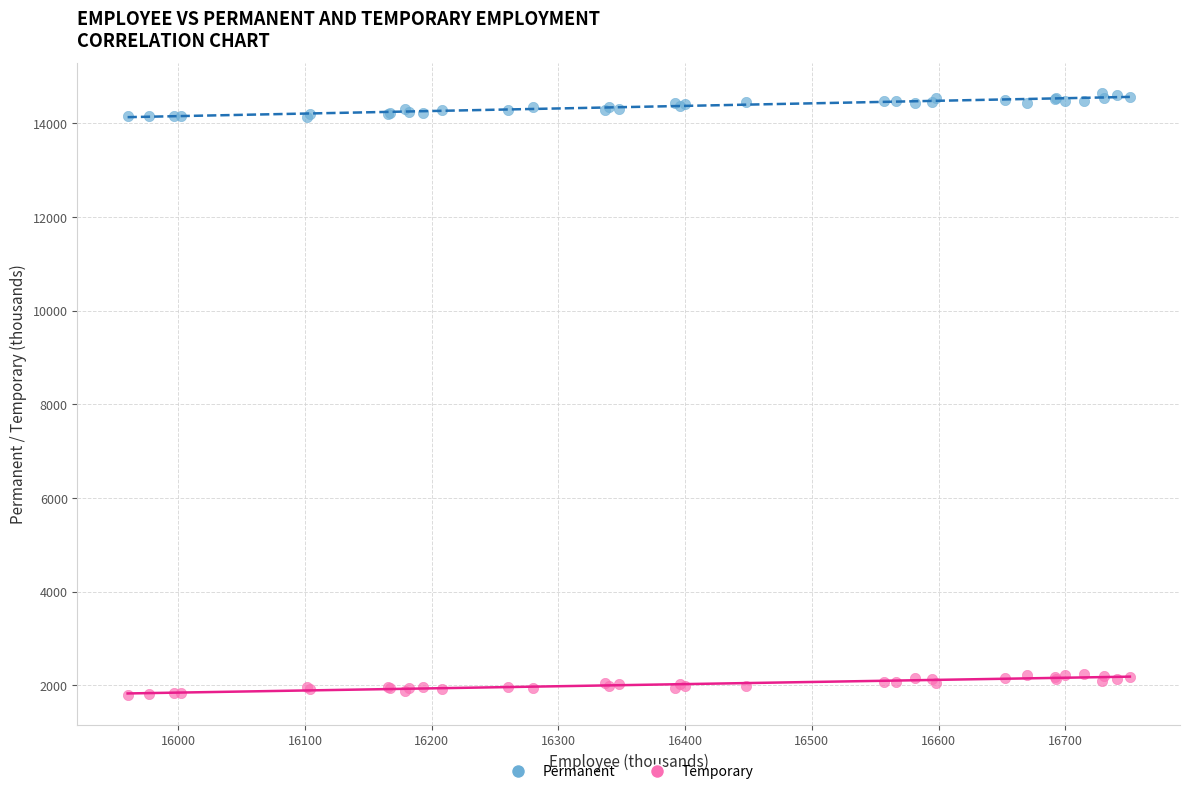

What is the X range (max minus min) for the scatter plot?

790.9